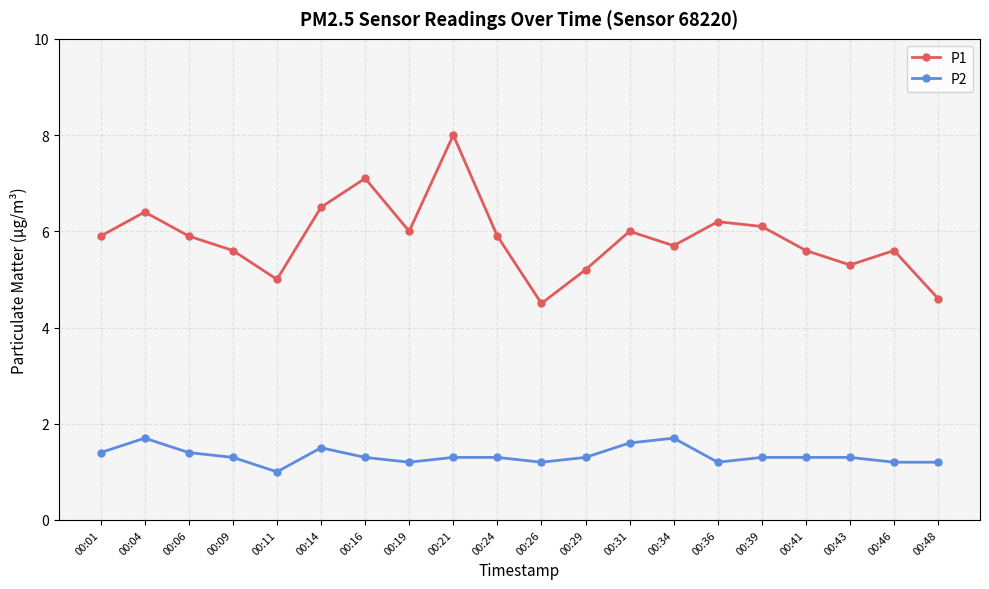

At which category does P2 reach its first local peak?

00:04